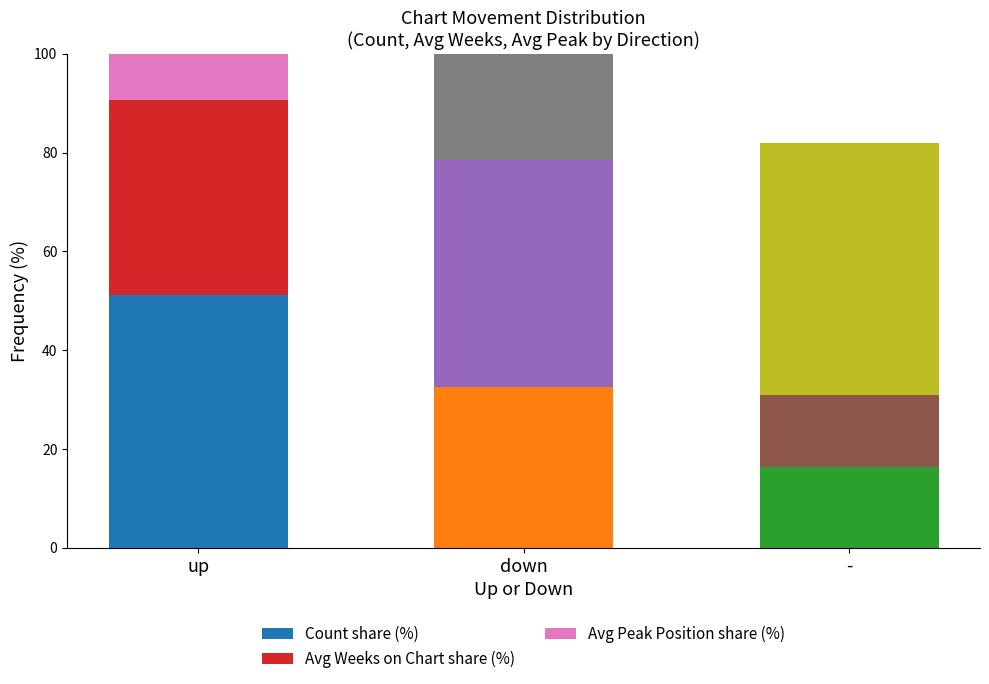

What is the highest value of the Avg Weeks on Chart share (%) series?

45.9